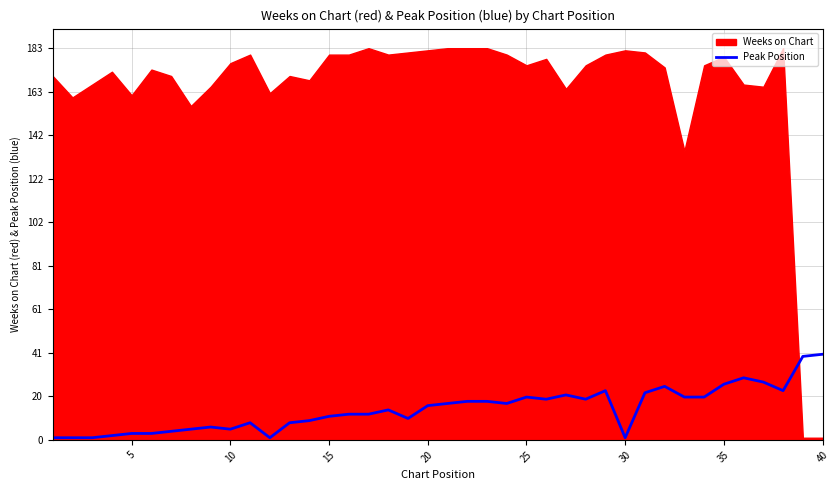

True or false: Peak Position has a value of 40 at 40.

True